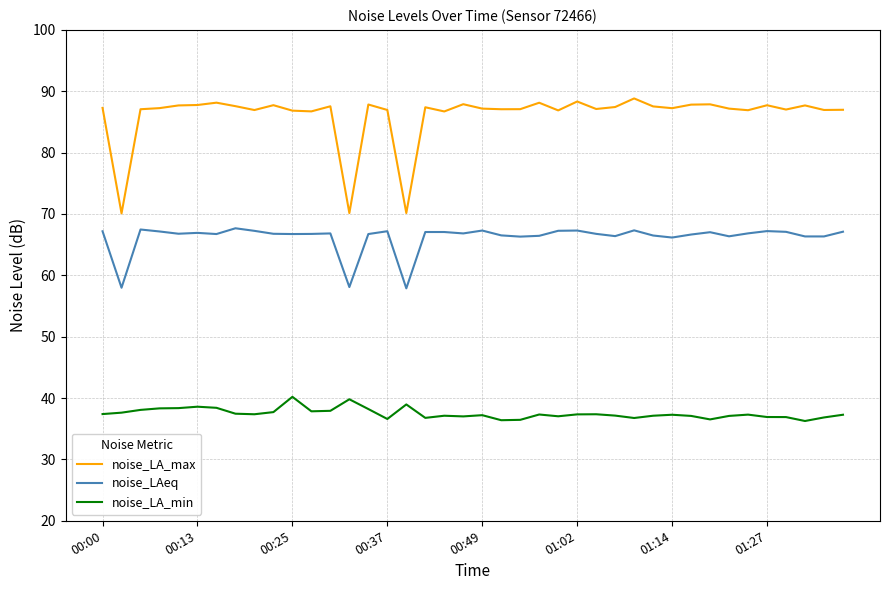

Count the number of data series in this chart.

3